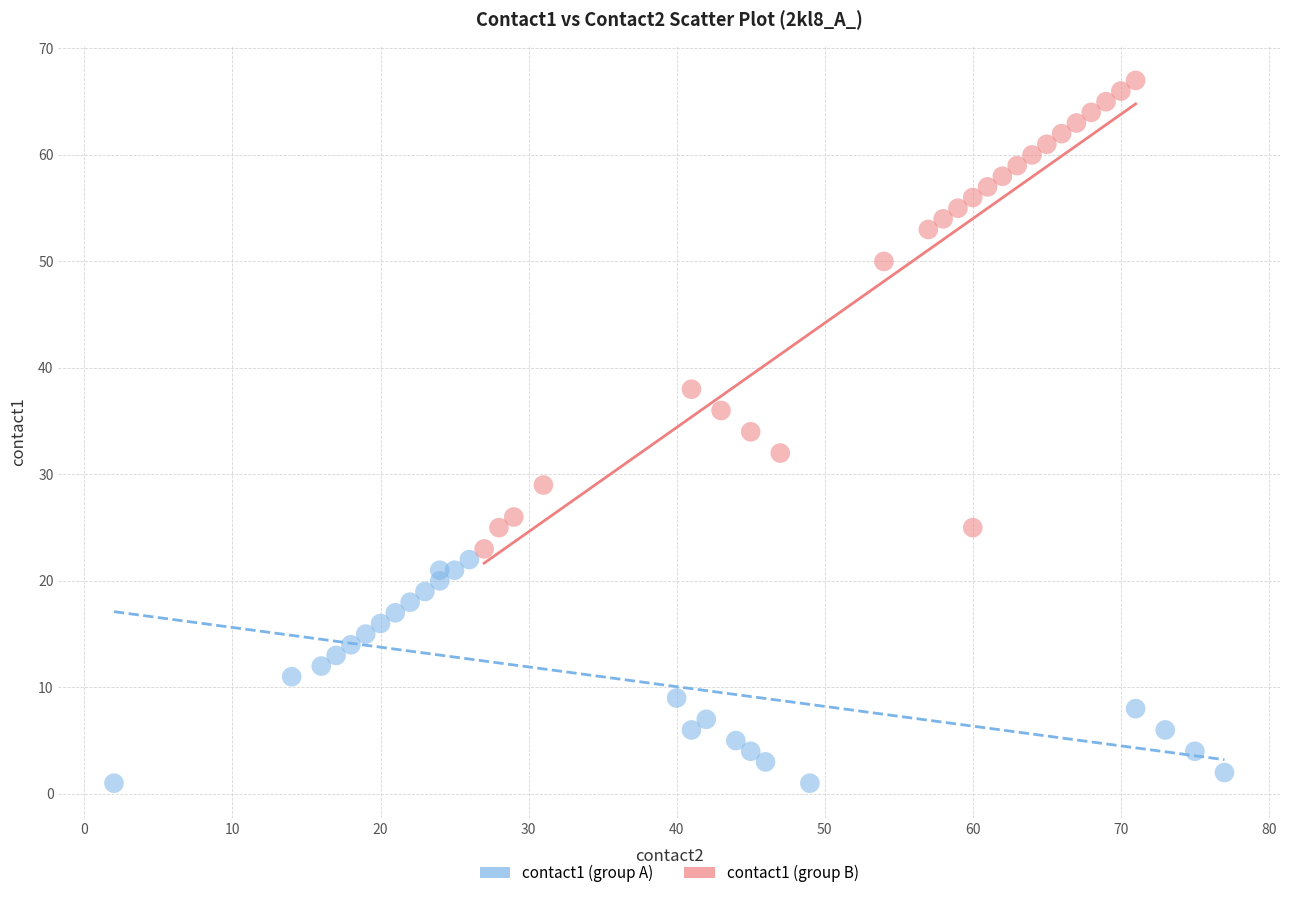

Which series has the largest Y range (max minus min)?

contact1 (group B)